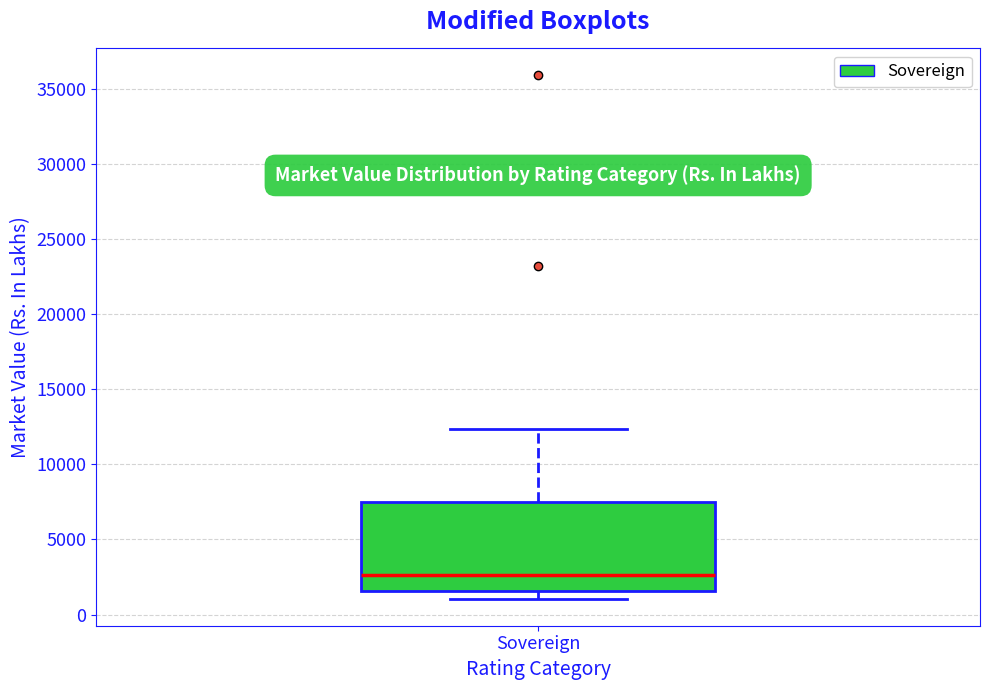

Read this box plot against the y-axis: the position of the median line, the range covered by the box, and the ends of both whiskers. The values are not printed on the chart, so give them approximately, as read against the axis.

median 2500, box 1500 to 7500, whiskers 1000 to 12500